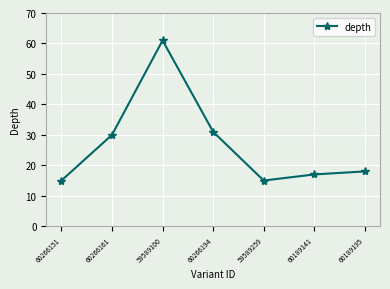

The value at 60266151 is 20. True or false?

False